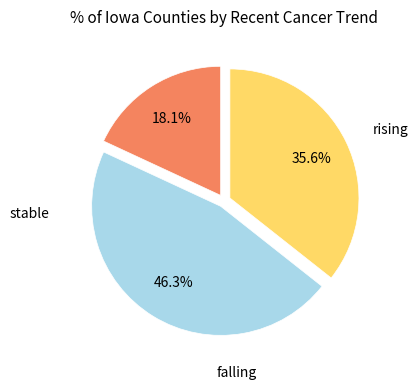

True or false: rising accounts for 18% of the total.

True